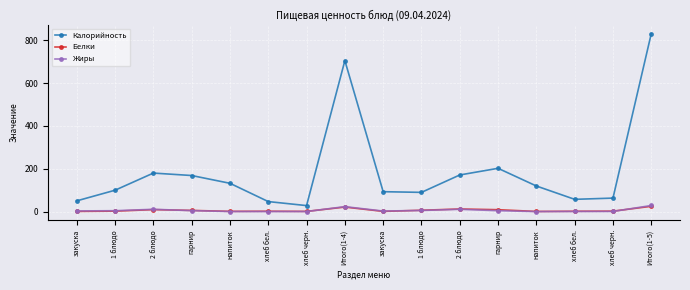

Between 1 блюдо and гарнир, which is larger?

гарнир